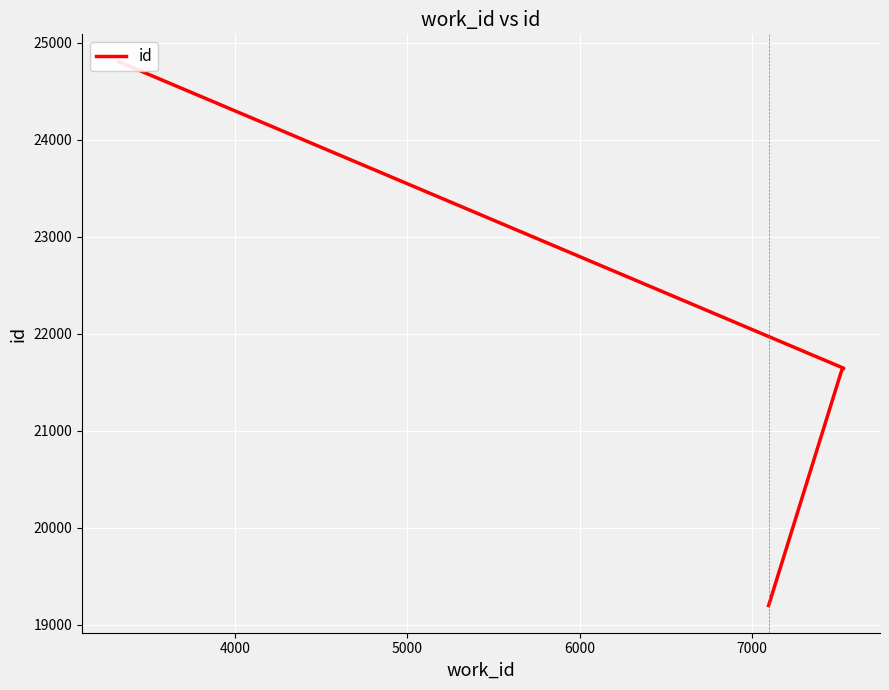

Reading left to right, list all the values displayed in this chart.

19199	21622	21644	24805